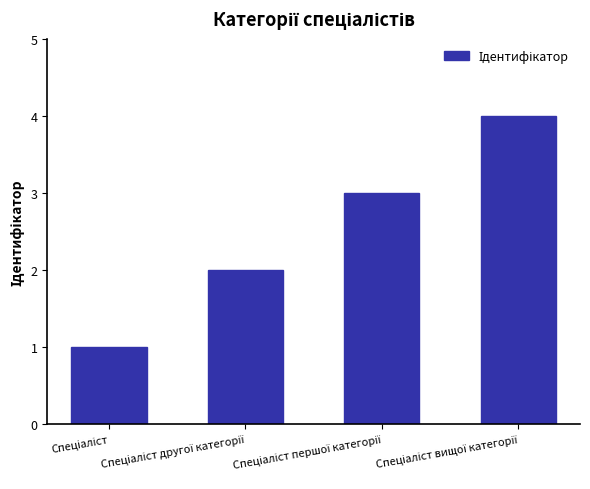

What is the greatest value displayed?

4